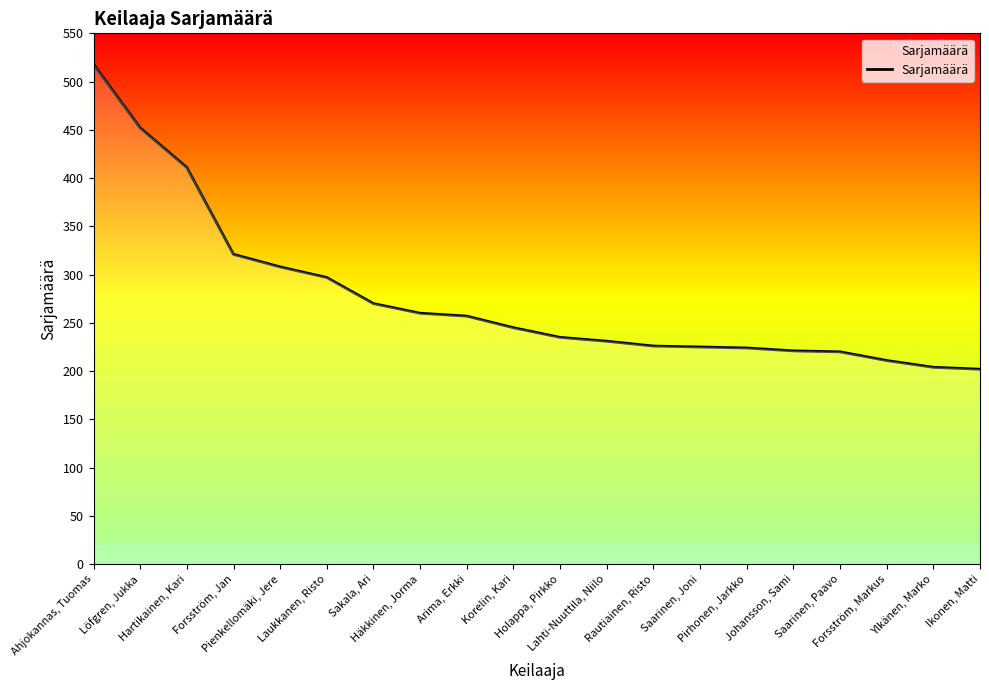

The value at Korelin, Kari is 373. True or false?

False